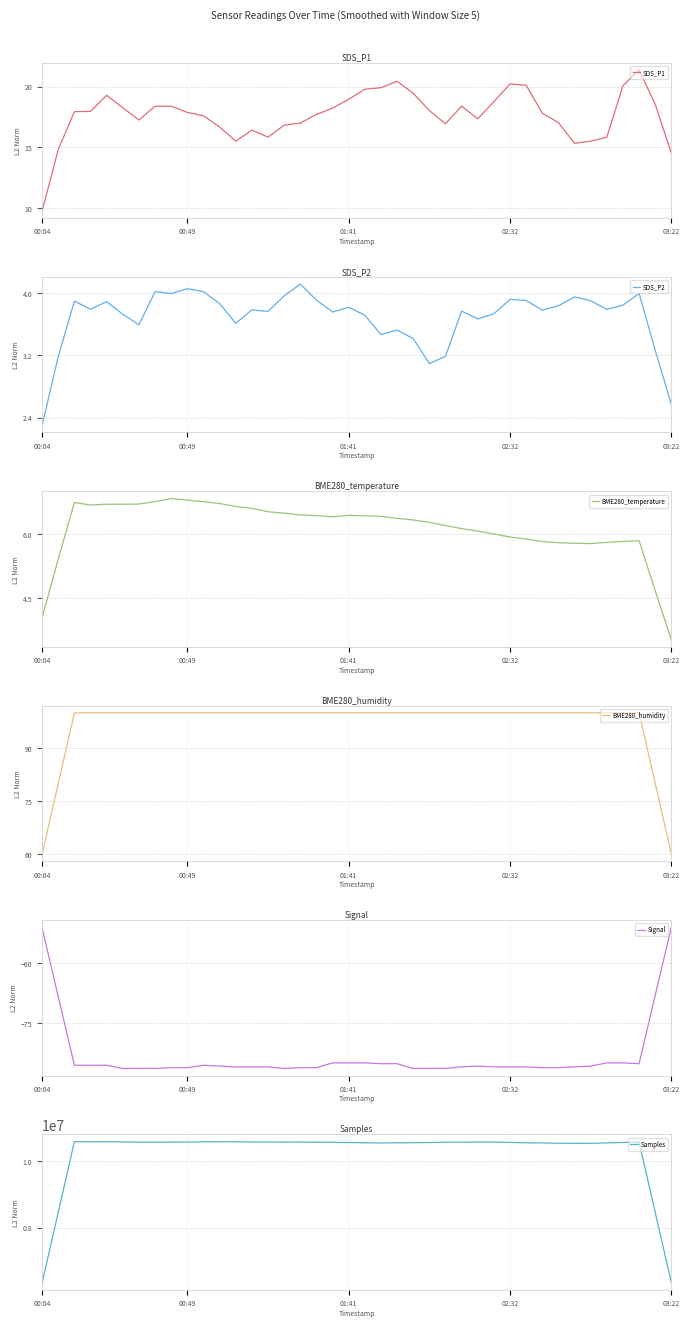

At which label does SDS_P1 reach its minimum?

00:04